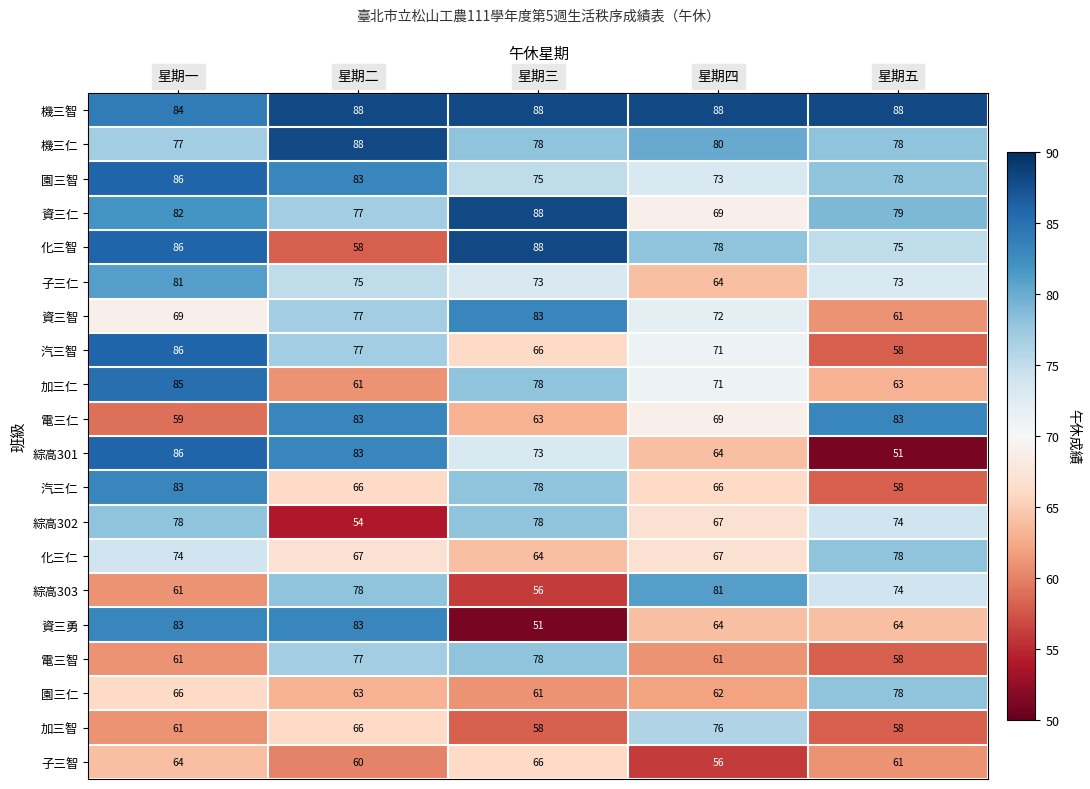

At which label does 化三智 reach its peak?

星期三